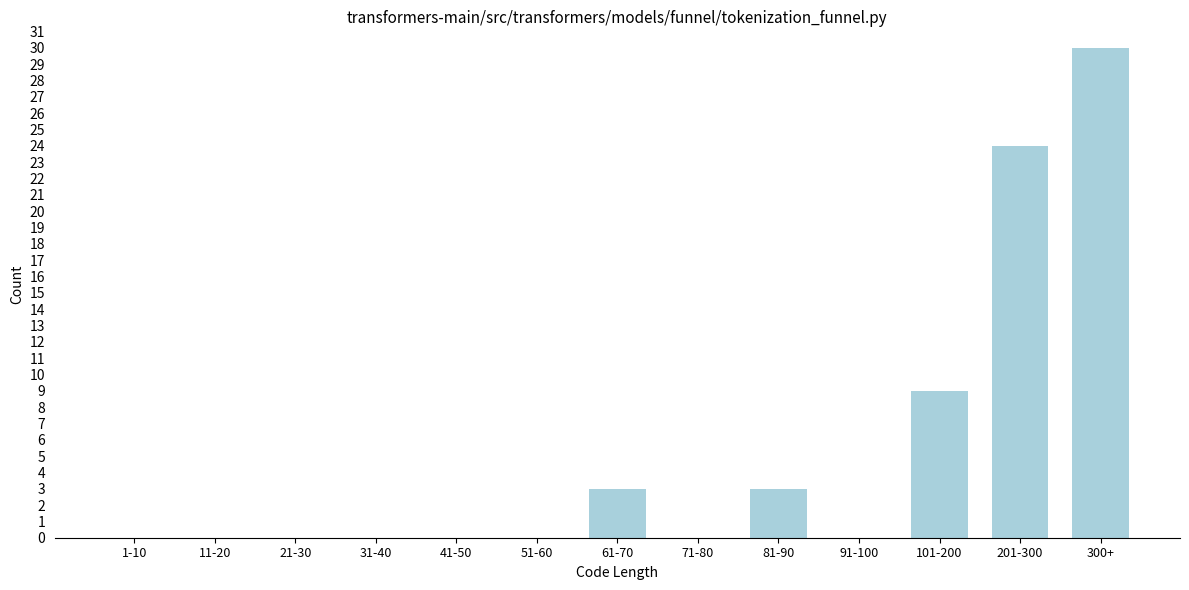

Reading left to right, list all the values displayed in this chart.

1-10=0	11-20=0	21-30=0	31-40=0	41-50=0	51-60=0	61-70=3	71-80=0	81-90=3	91-100=0	101-200=9	201-300=24	300+=30